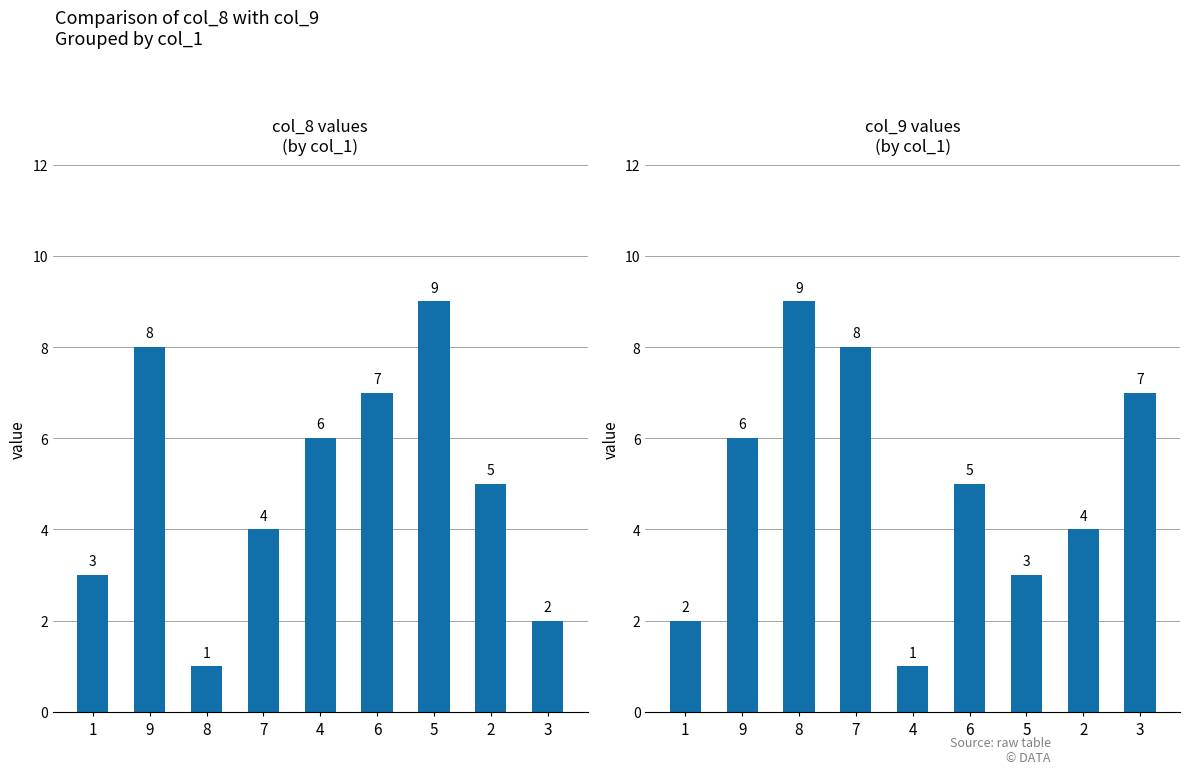

What are all the series names shown in the legend?

col_8, col_9